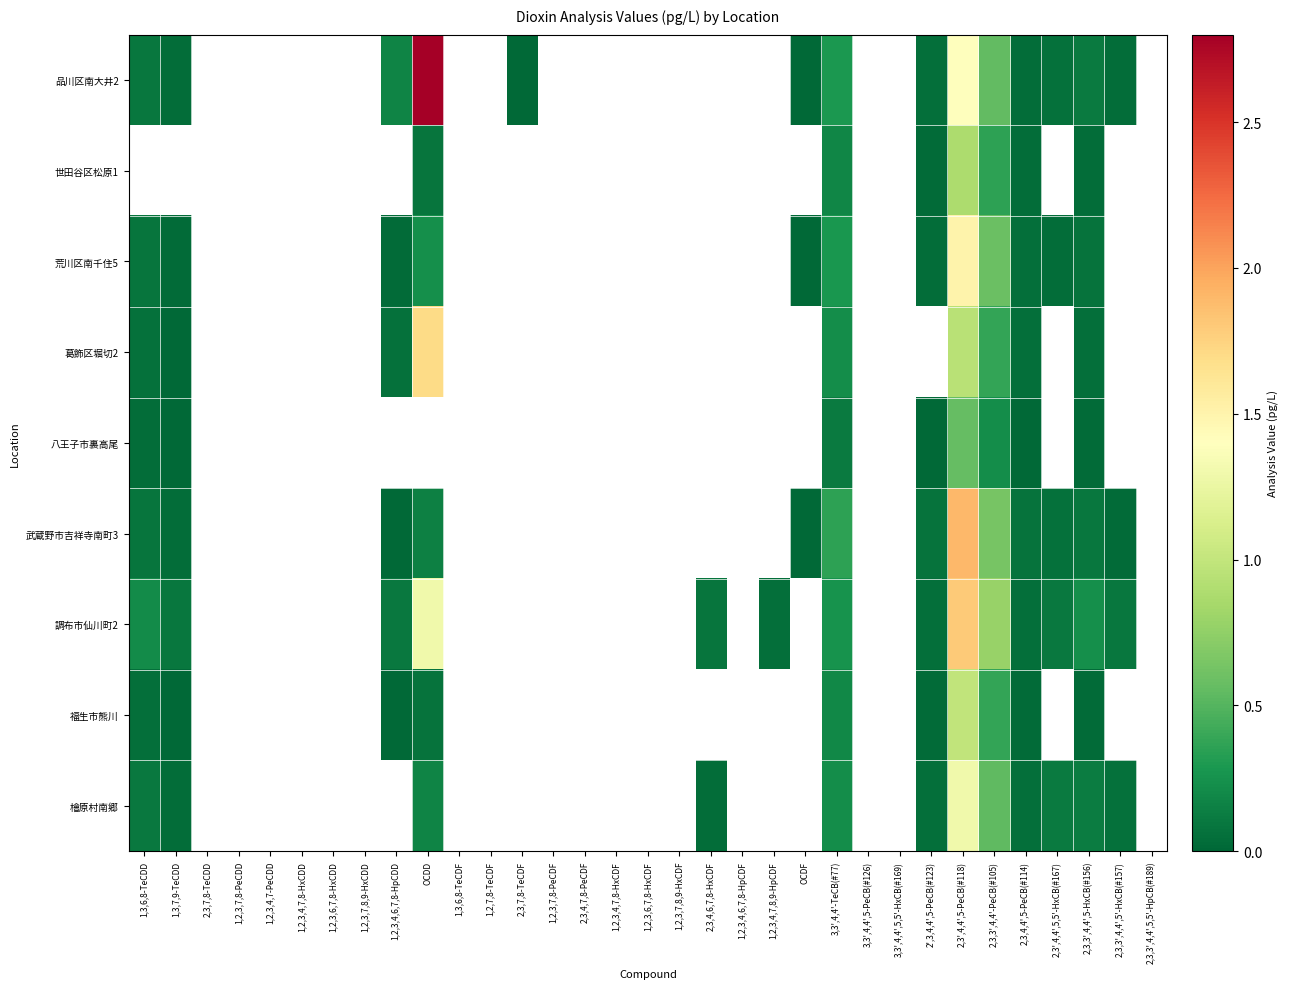

What is the difference between the maximum and minimum values in the 荒川区南千住5 series?

1.5